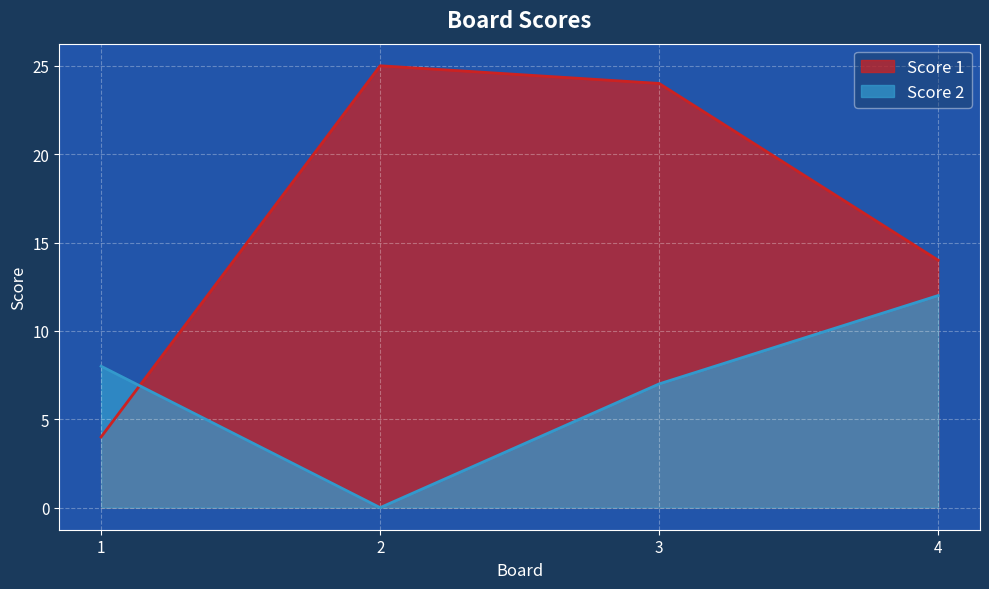

How many times do Score 2 and Score 1 cross each other?

1